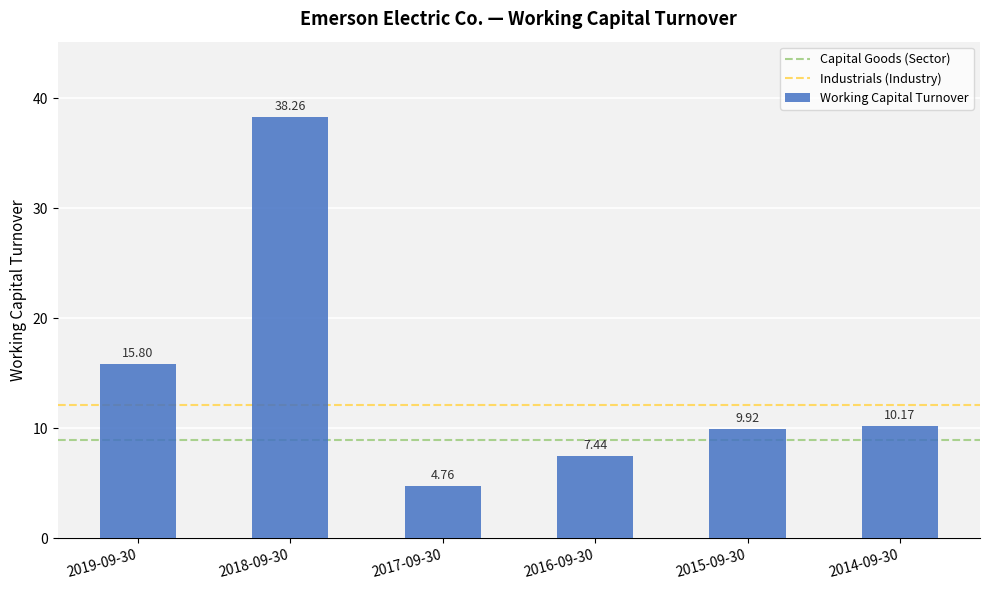

At which label is the value closest to 21?

2019-09-30